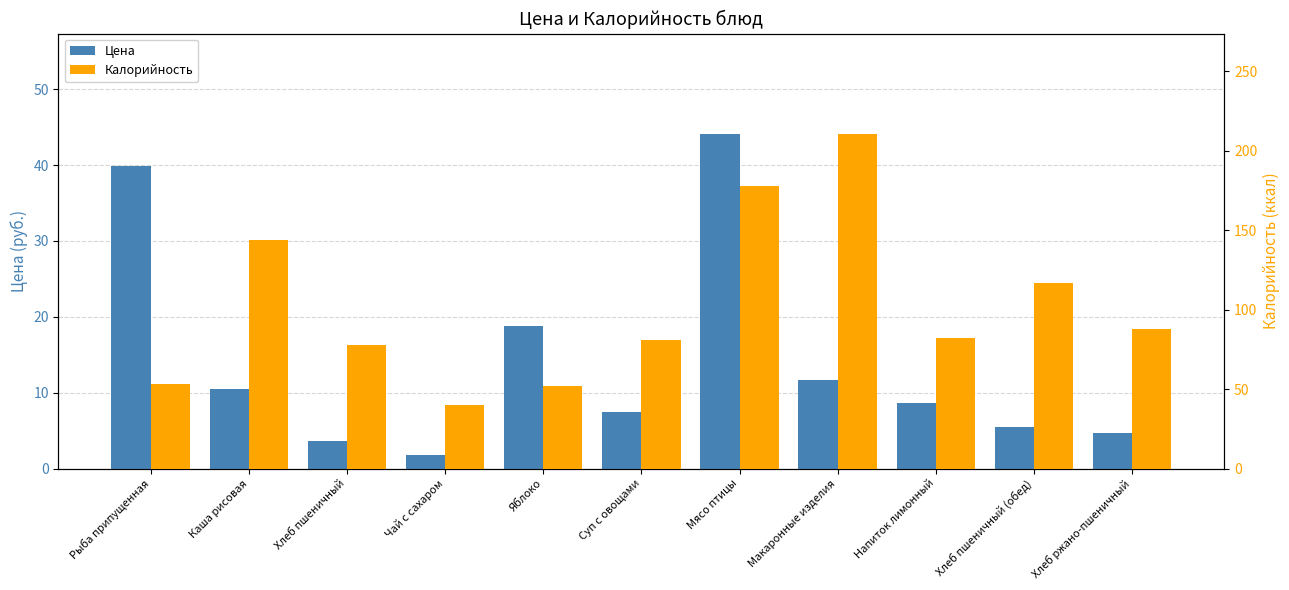

How many bars are there in total?

22